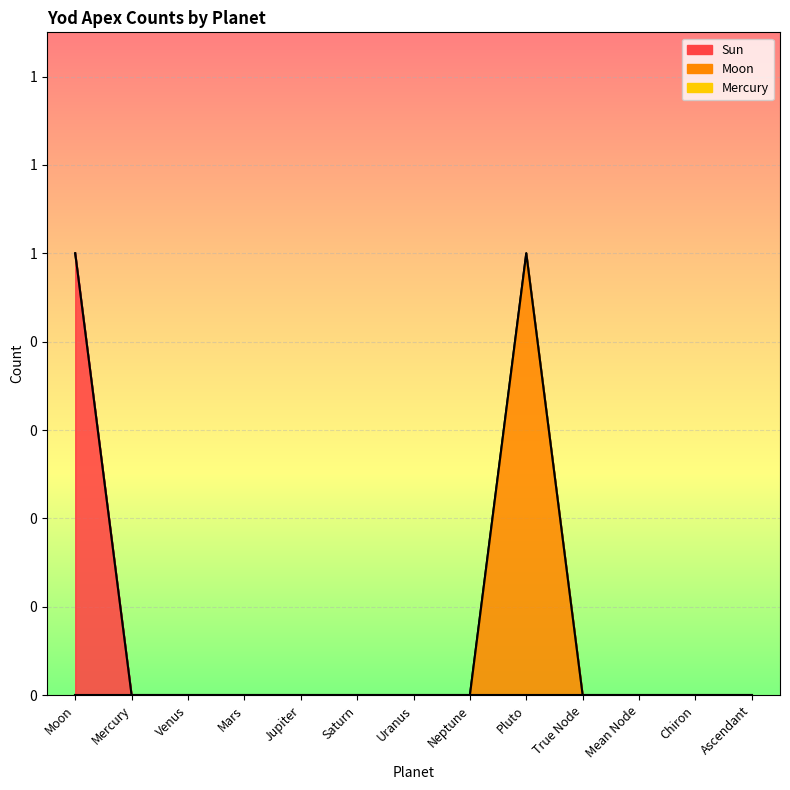

List the series in order of their peak value, highest first.

Sun, Moon